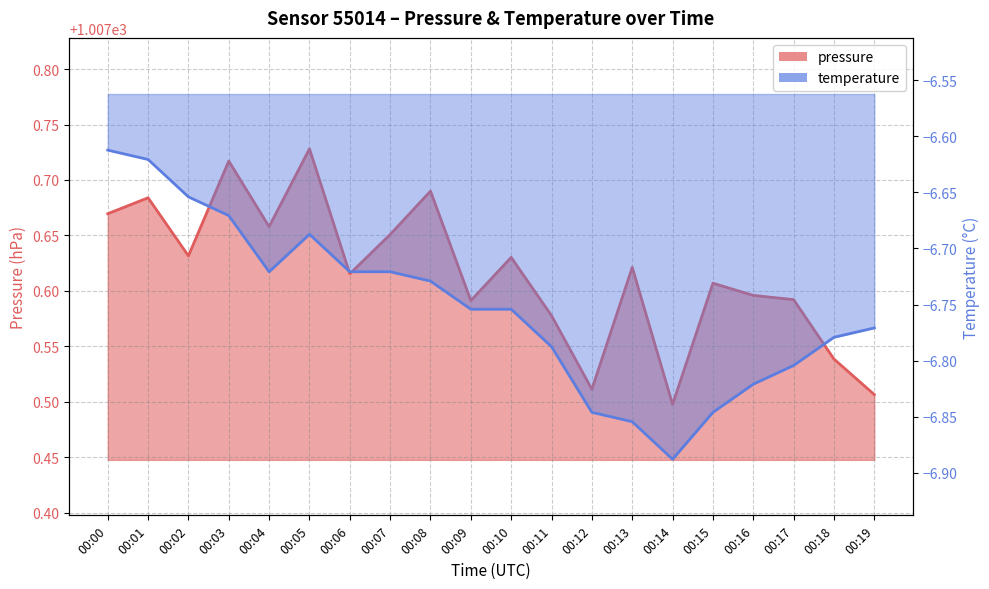

The value of pressure at 00:18 is 571.9. True or false?

False